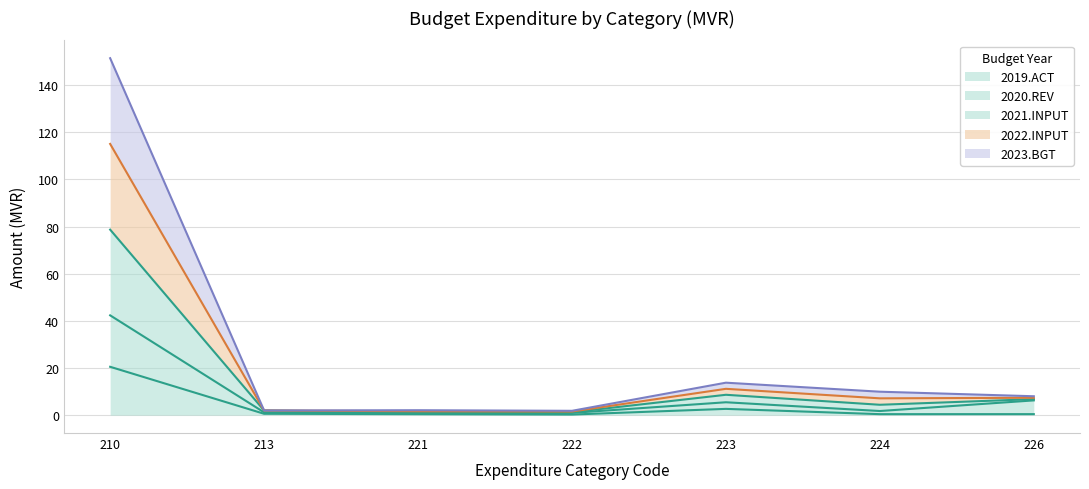

At which category is the sum across all series the highest?

210